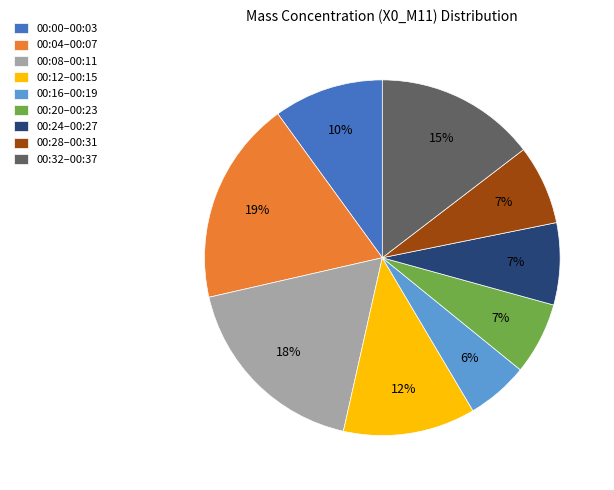

To the nearest percent, what is the average slice percentage?

11%